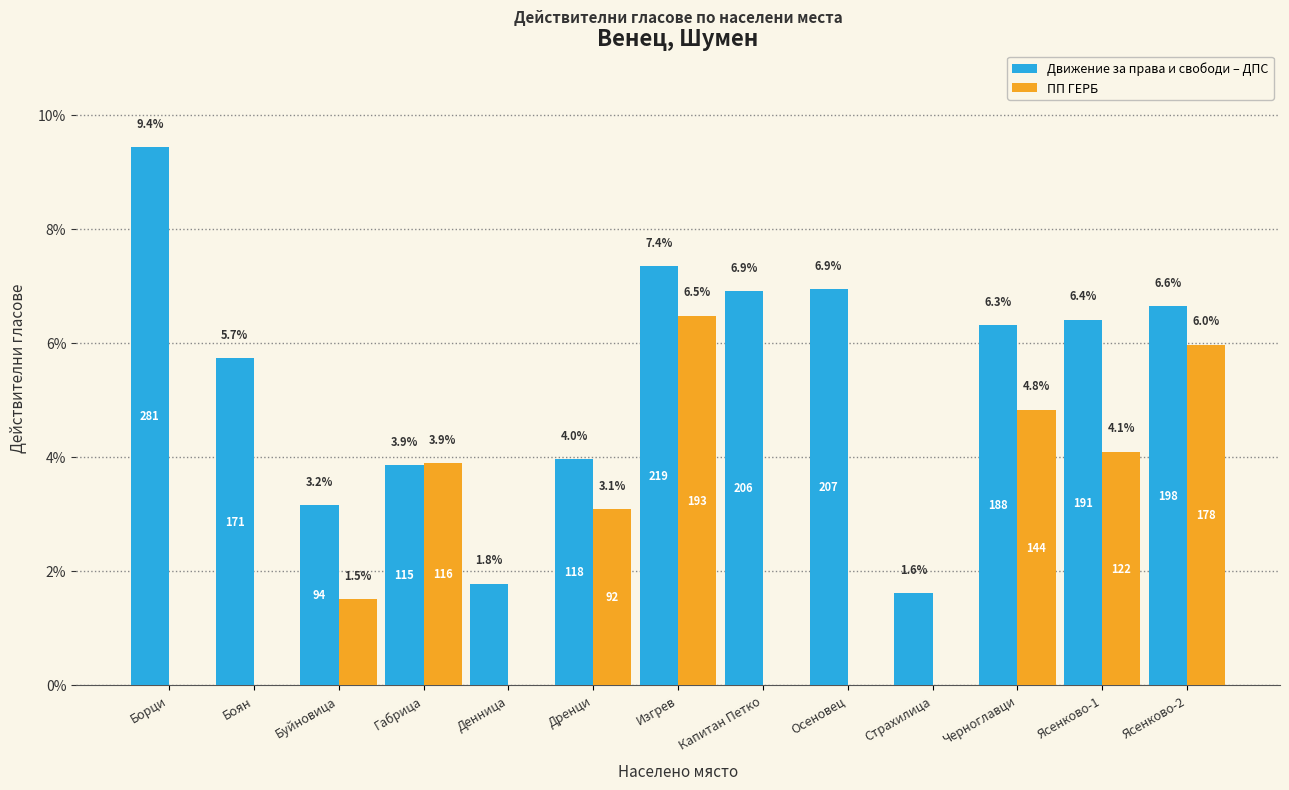

What are all the series names shown in the legend?

Движение за права и свободи – ДПС, ПП ГЕРБ